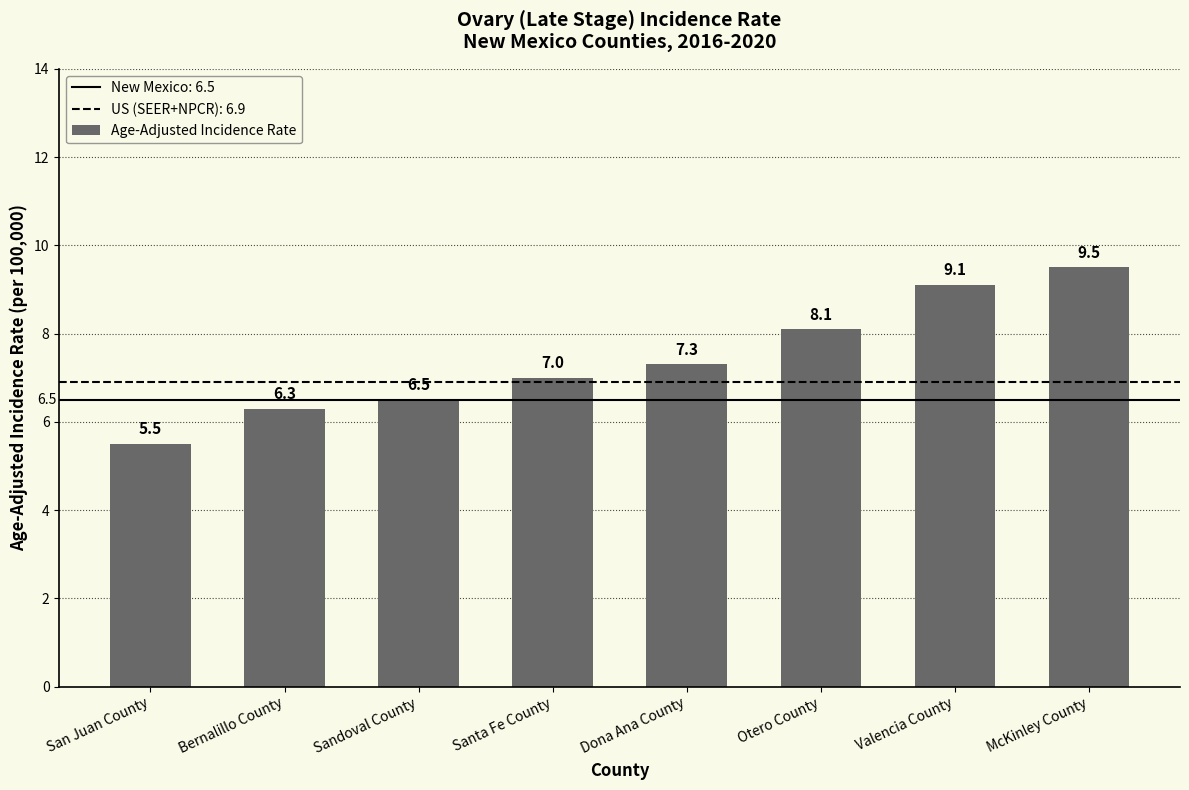

What is the difference between the values at Valencia County and Santa Fe County?

2.1